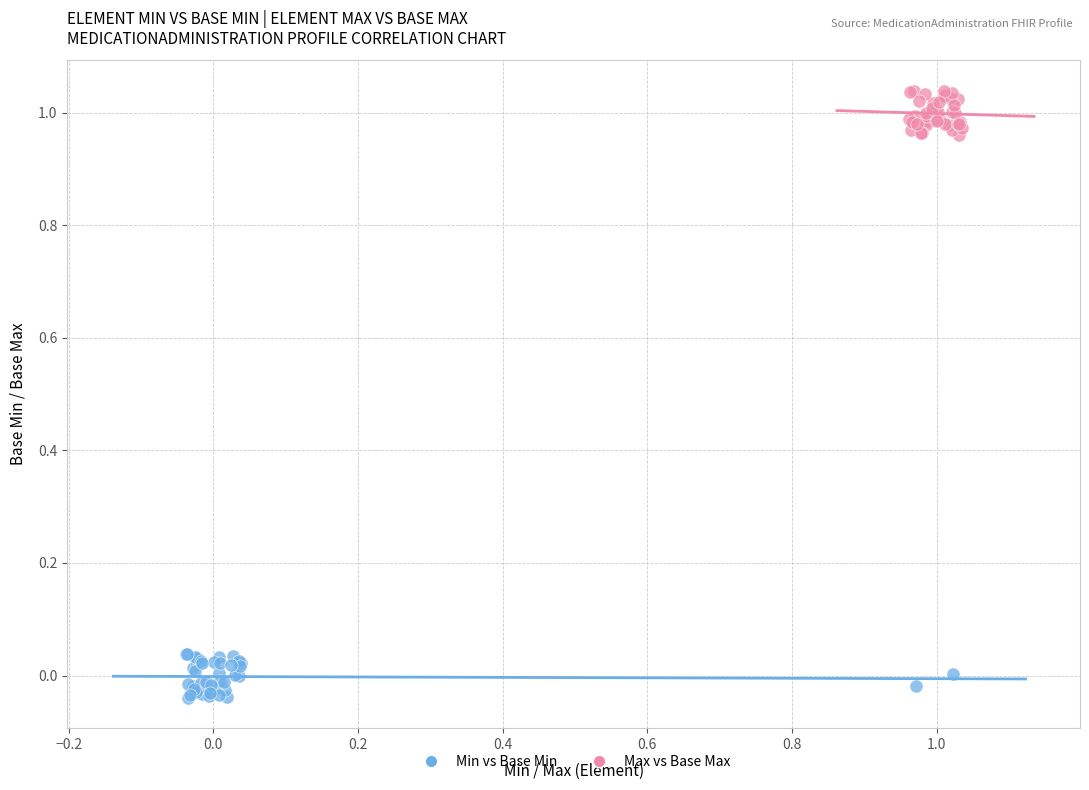

Which series contains the highest Y value?

Max vs Base Max